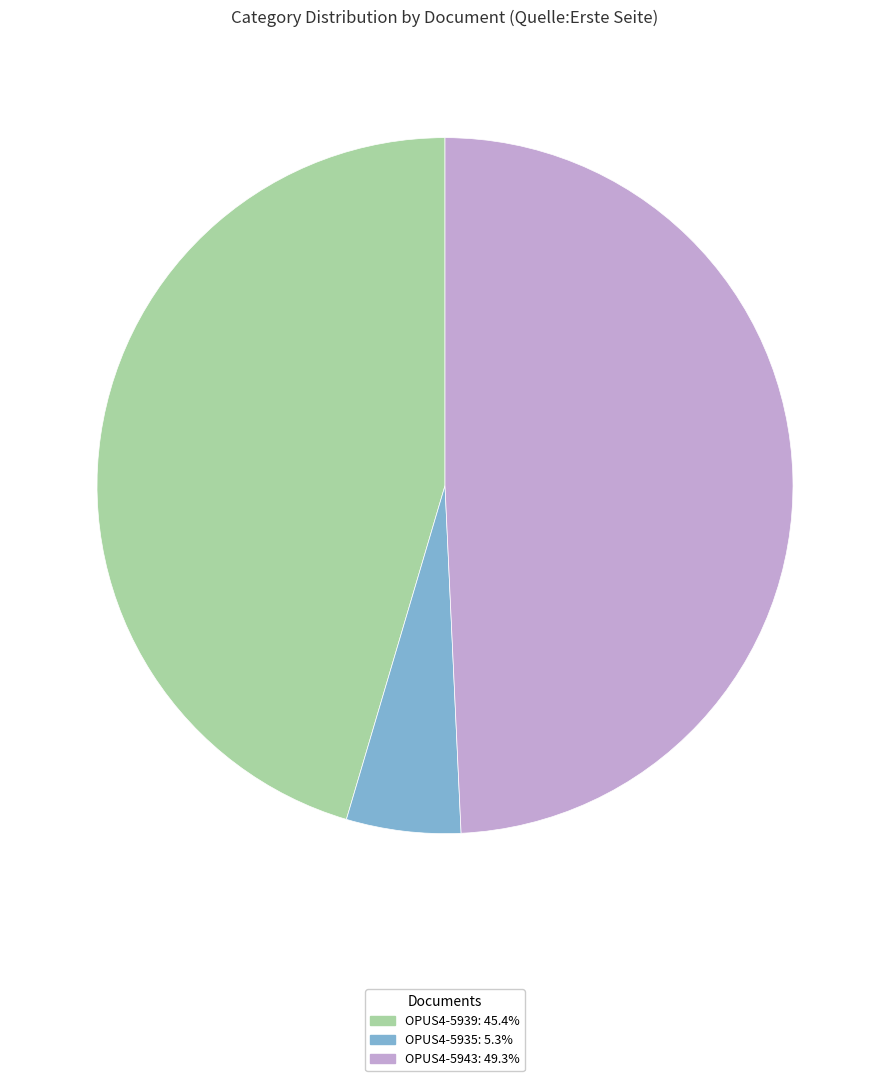

Is the sum of OPUS4-5935: 5.3% and OPUS4-5943: 49.3% greater than half?

Yes